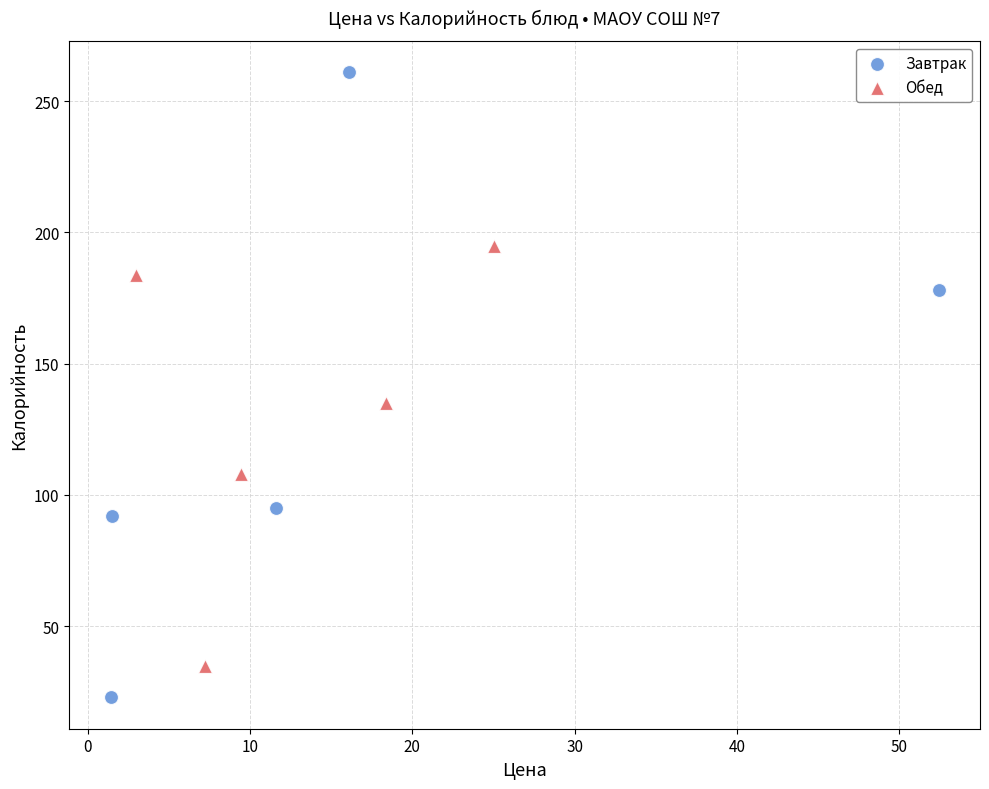

Which series reaches the minimum Y coordinate?

Завтрак